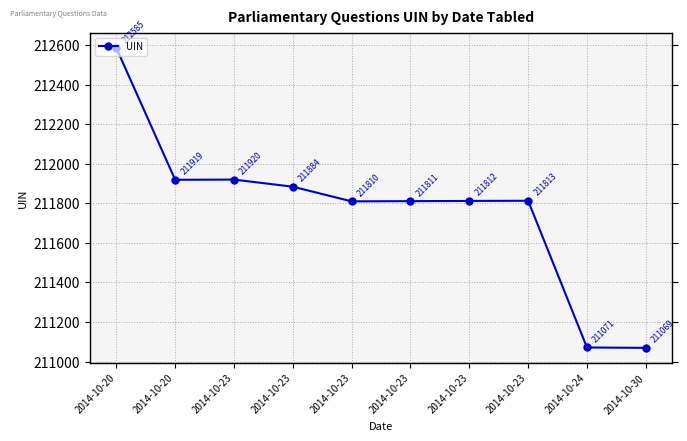

Where is the data nearest to the value 211827?

2014-10-23